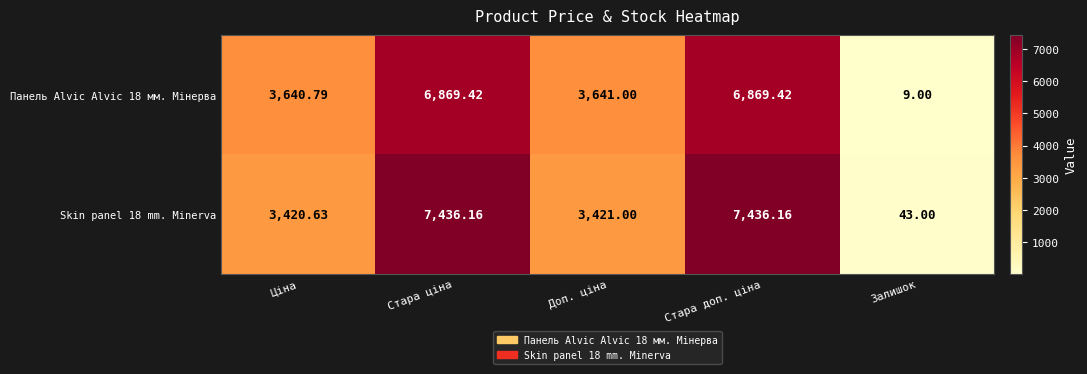

At which label does Skin panel 18 mm. Minerva reach its minimum?

Залишок